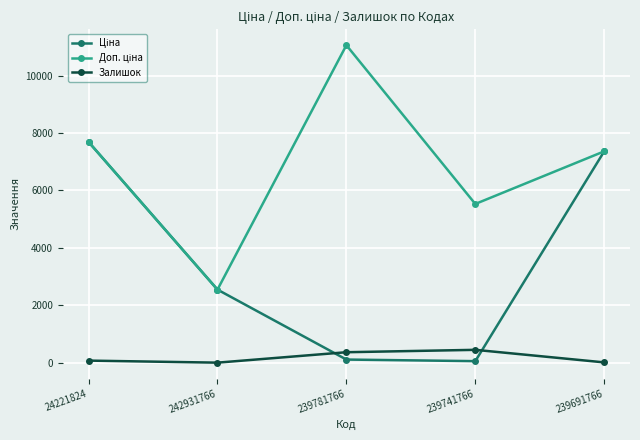

What is the maximum value shown in the chart?

11055.0